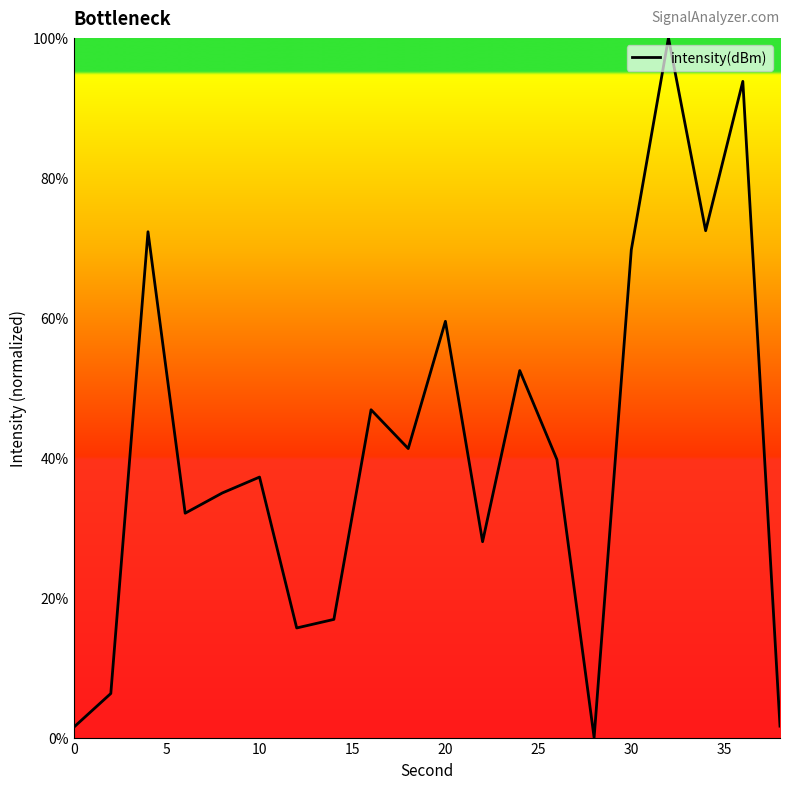

What is the maximum value shown in the chart?

100.0